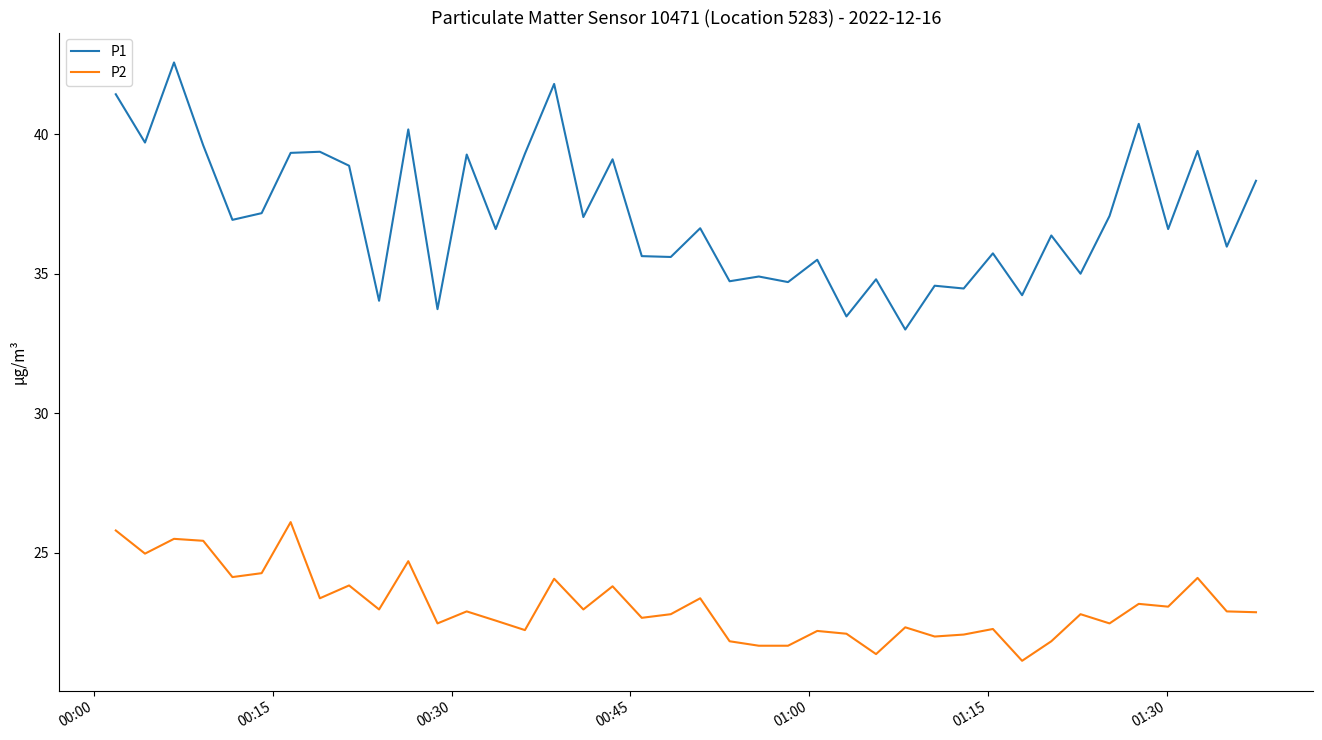

List the series in order of their overall mean, lowest first.

P2, P1